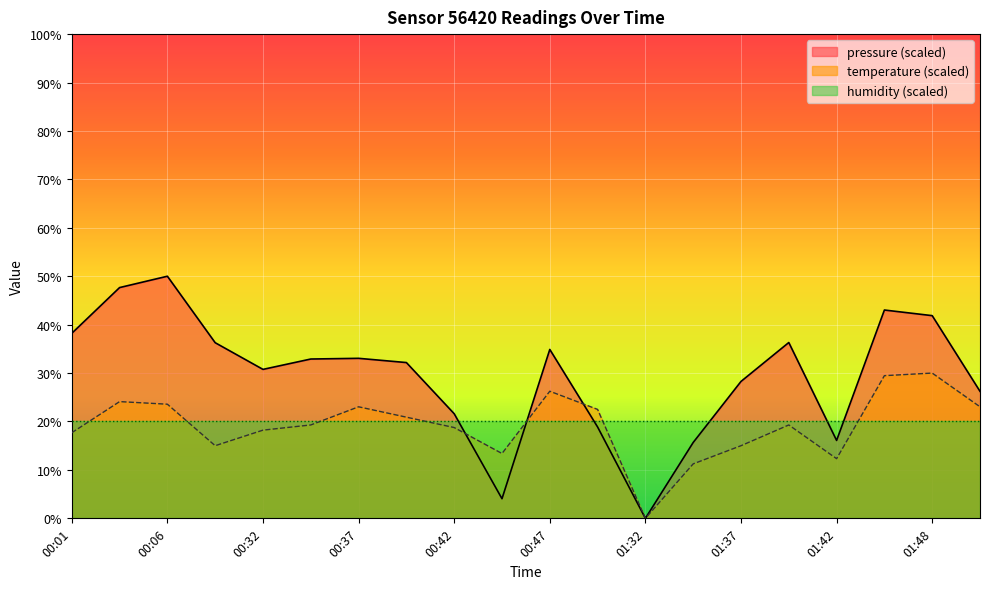

Which category has the lowest value in the temperature series?

01:32